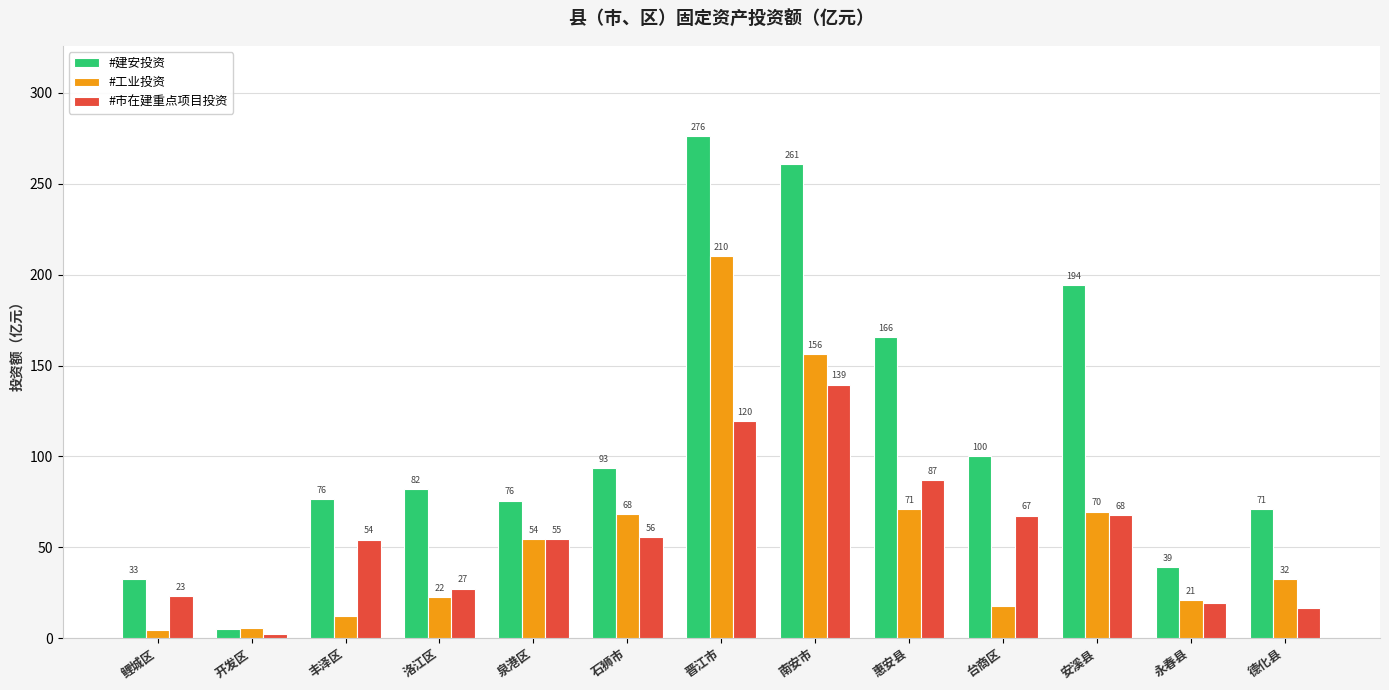

At which category does the chart reach its minimum across all series?

开发区